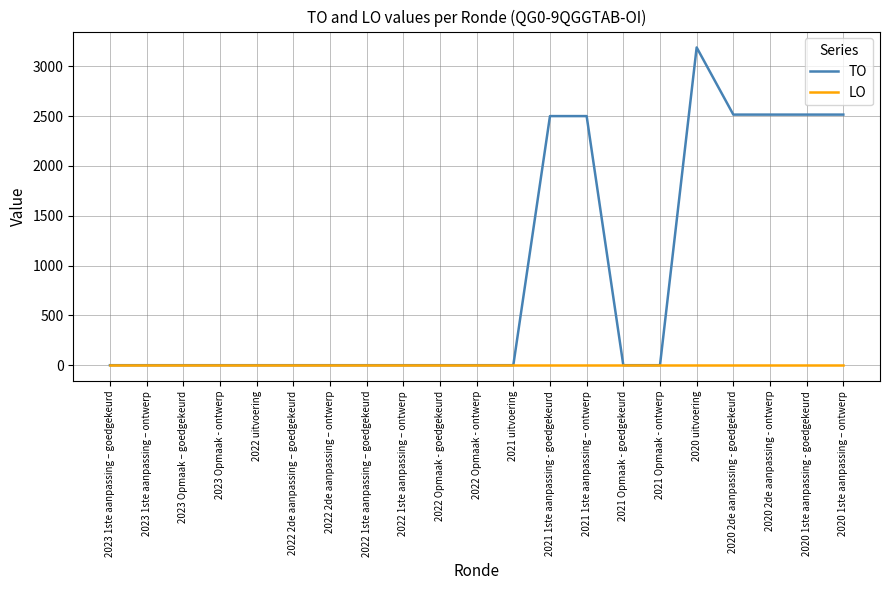

How many lines are shown in the chart?

2